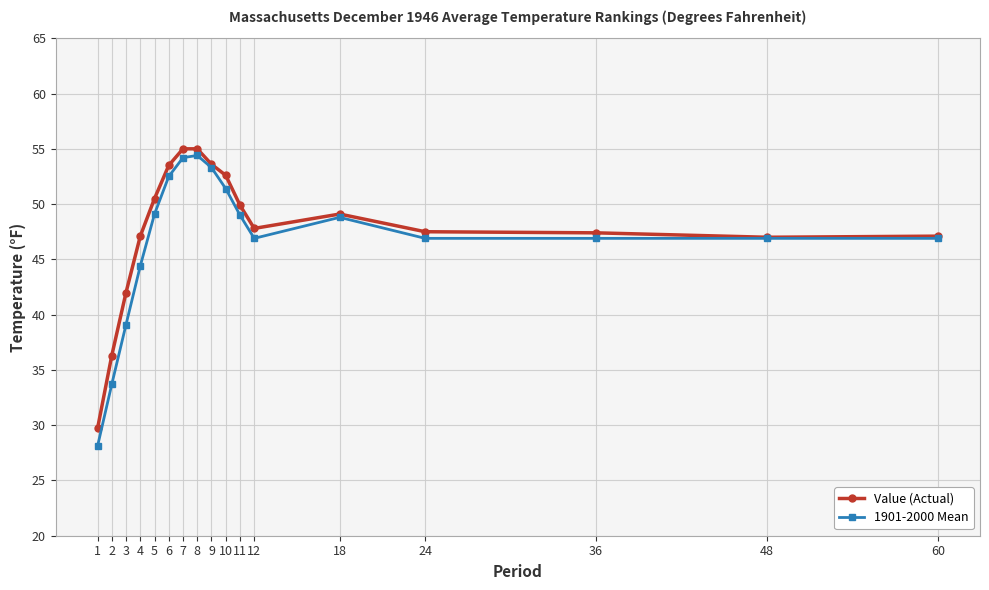

At which category does 1901-2000 Mean reach its first local valley?

12